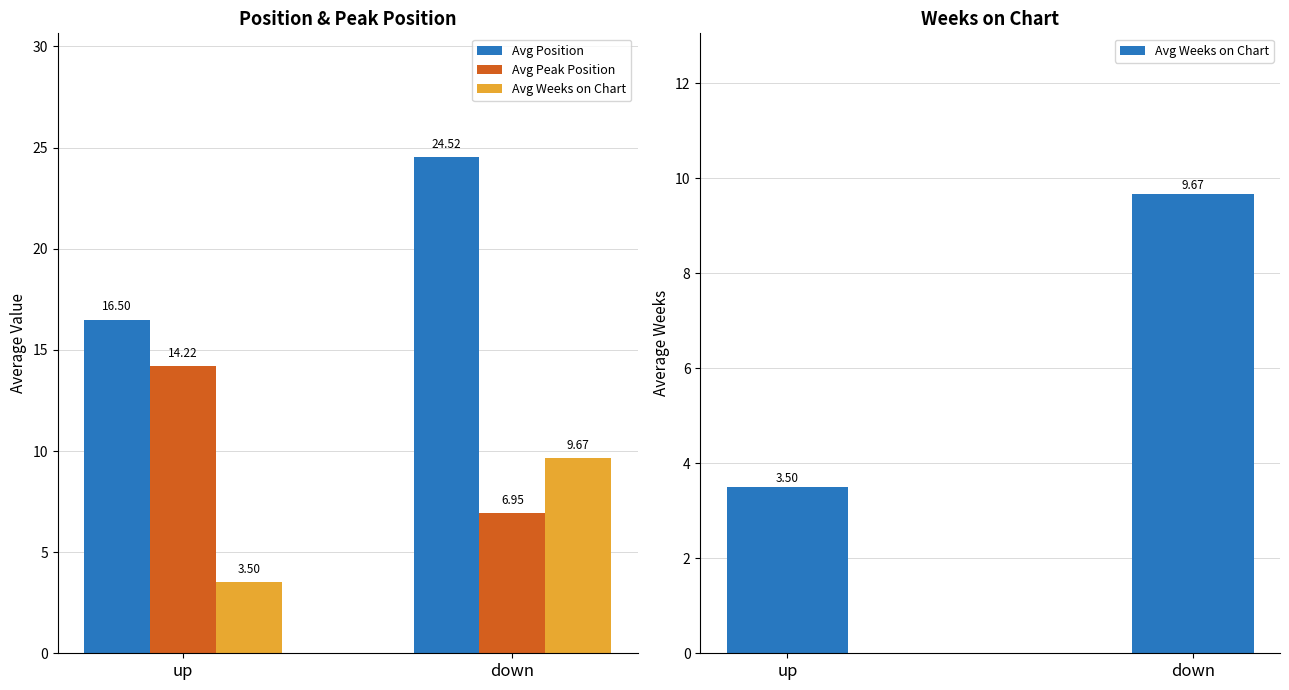

Rank the series at down from lowest to highest value.

Avg Peak Position, Avg Weeks on Chart, Avg Position